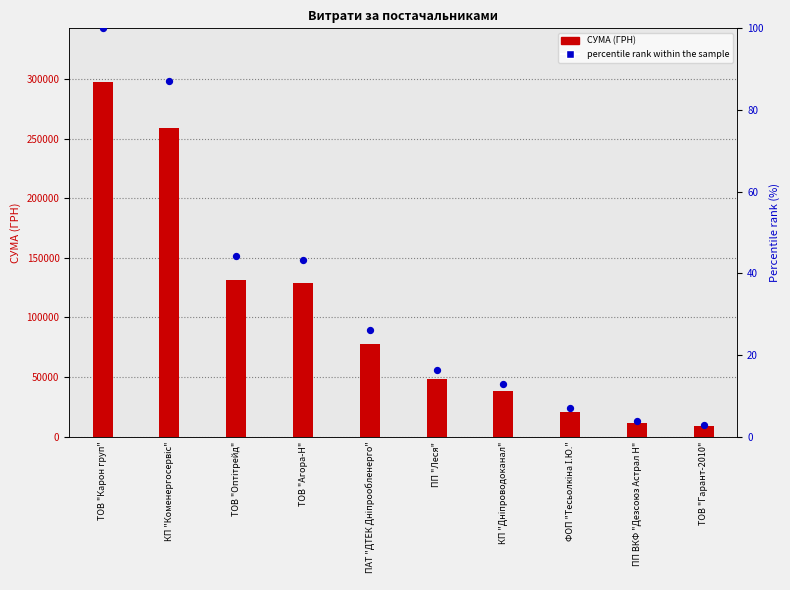

Which series has the largest total across all categories?

СУМА (ГРН)